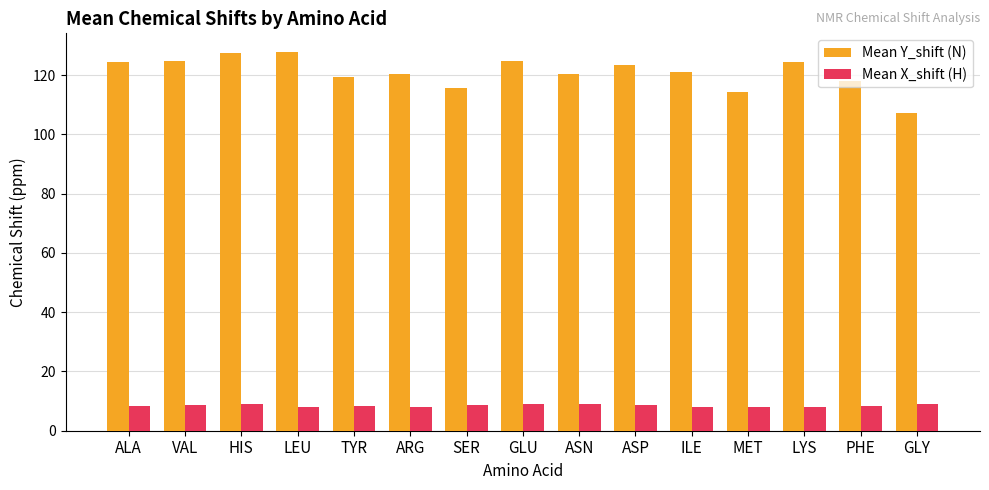

List the series in order of their peak value, lowest first.

Mean X_shift (H), Mean Y_shift (N)